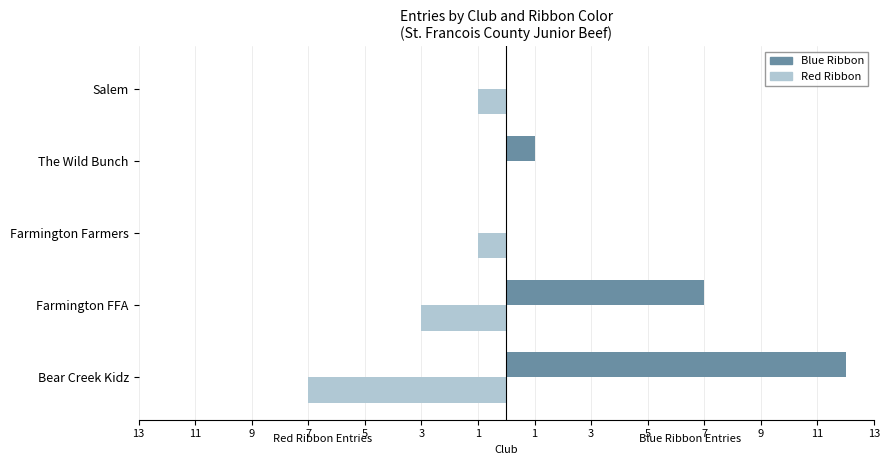

What are all the series names shown in the legend?

Blue Ribbon, Red Ribbon